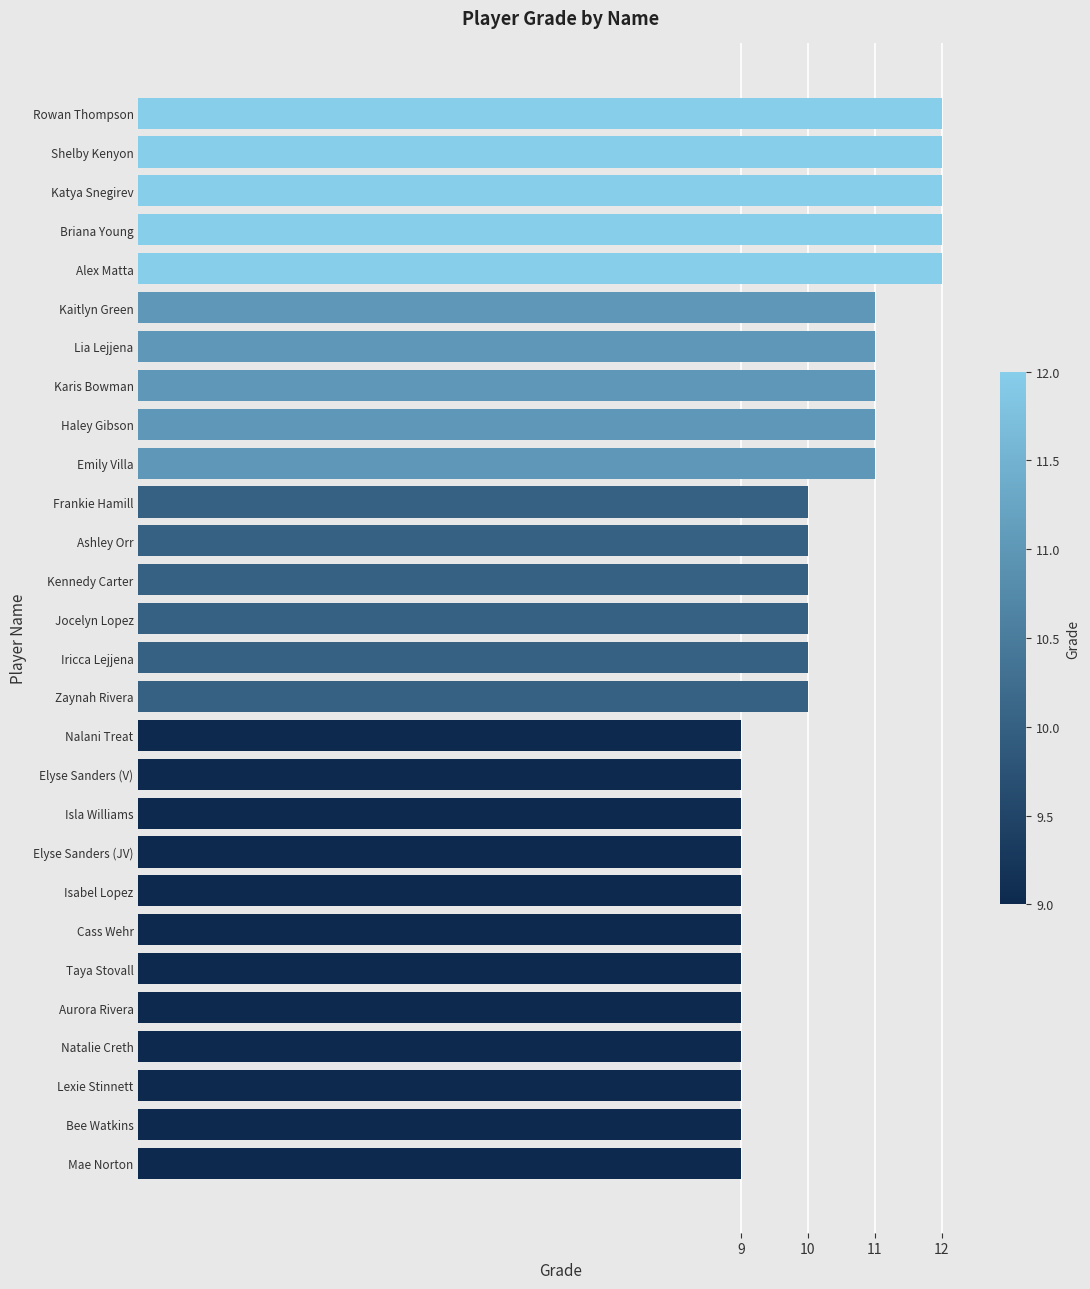

Does the chart contain stacked bars?

No